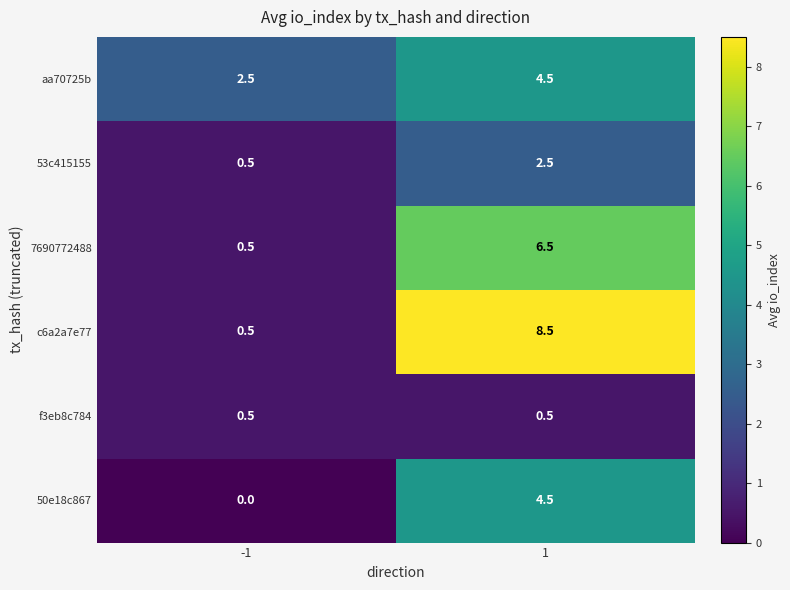

List the labels in order of aa70725b value, largest first.

1, -1